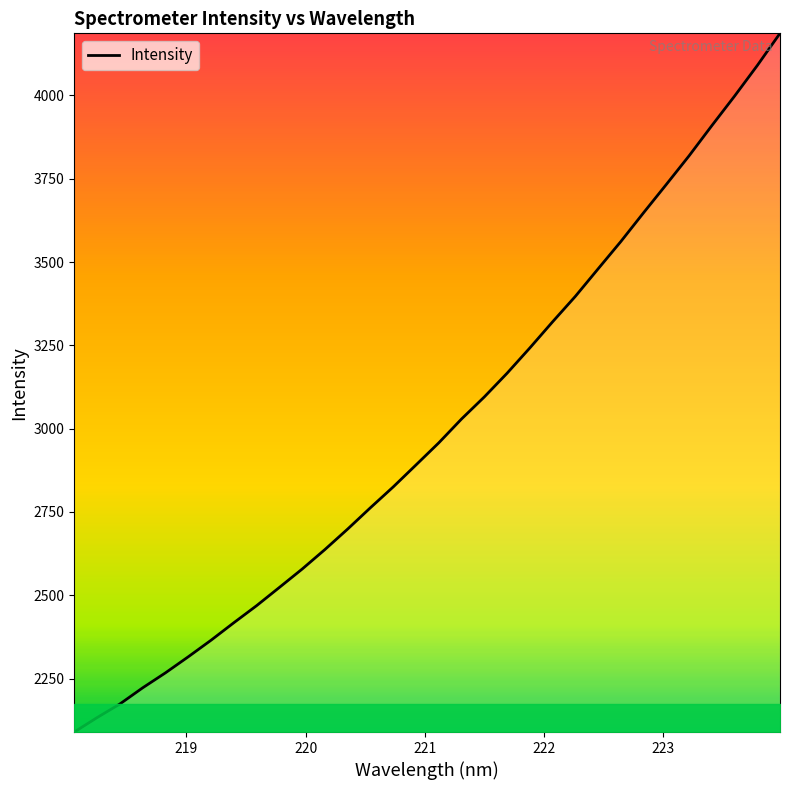

What is the maximum value shown in the chart?

4186.5